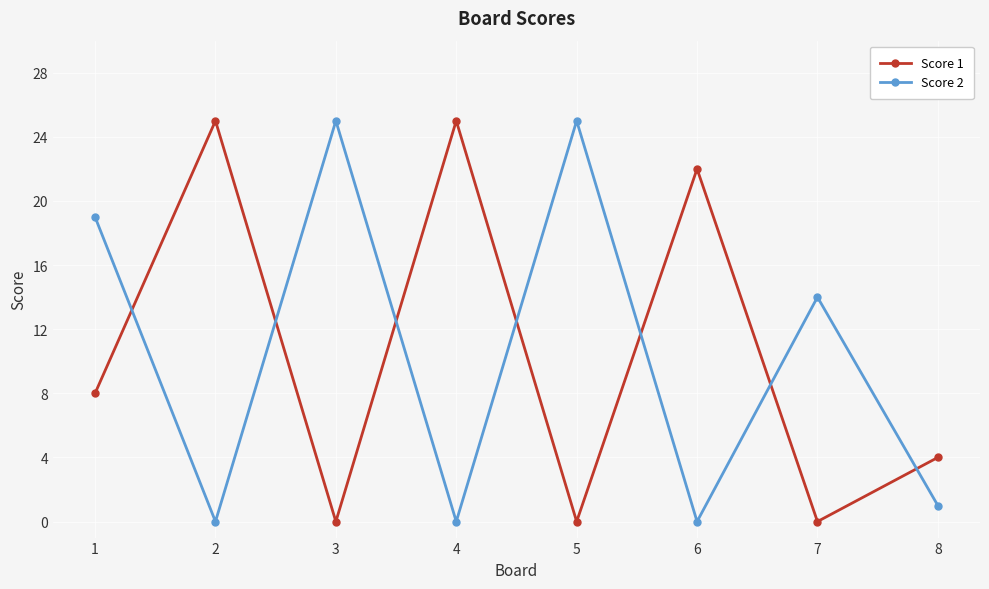

What are all the series names shown in the legend?

Score 1, Score 2